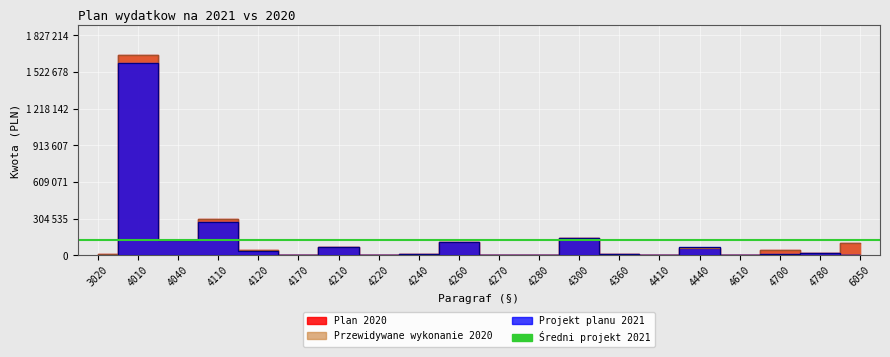

How many data points in Plan 2020 are less than 42195?

10